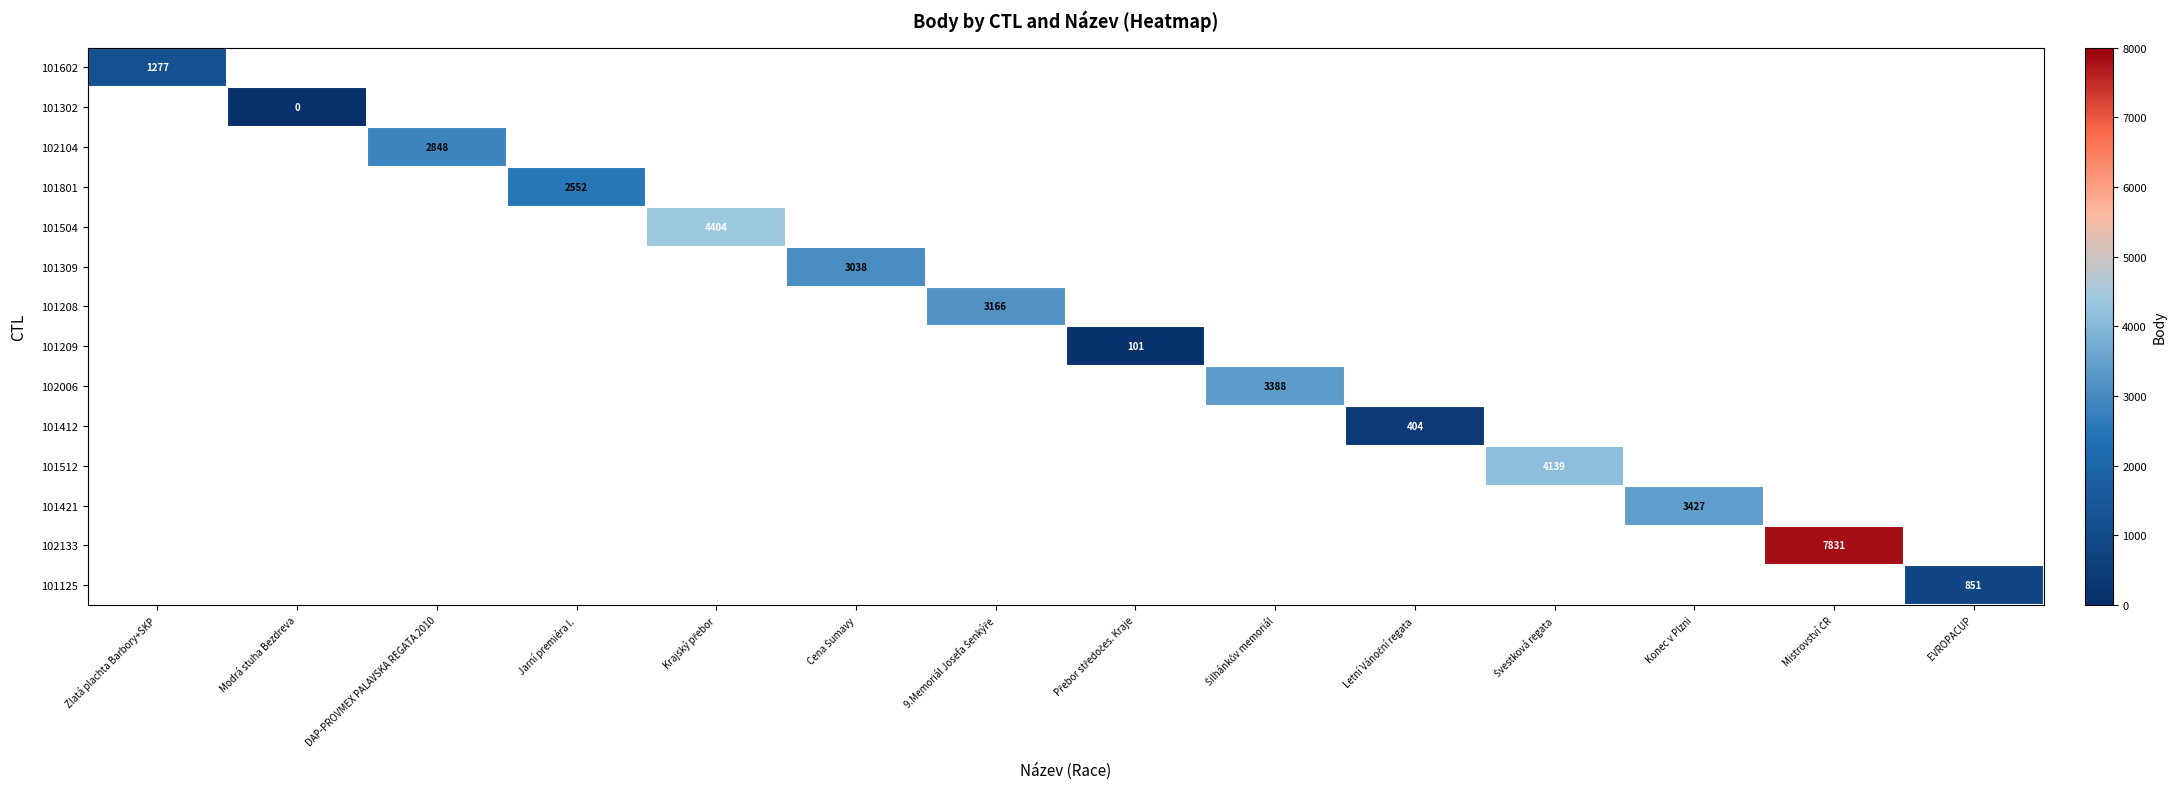

Is the value of 101209 at EVROPACUP greater than the value of 102104 at Švestková regata?

No